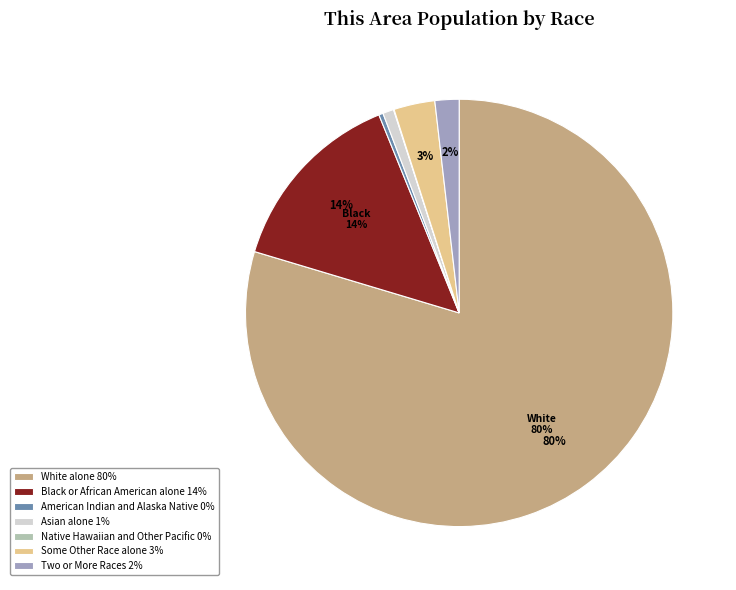

What is the ratio of the value at White alone 80% to the value at American Indian and Alaska Native 0%?

245.2